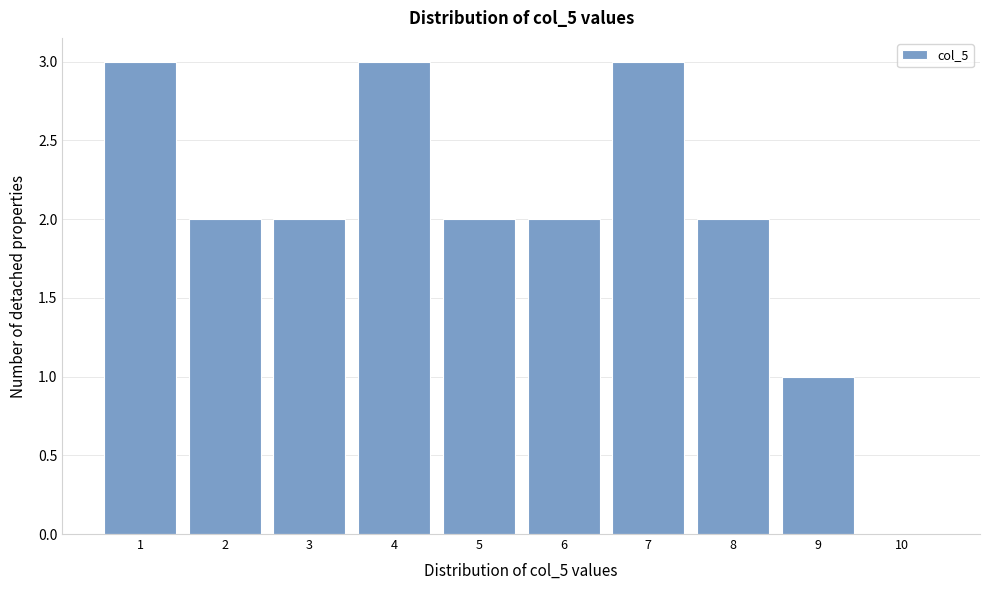

Reading left to right, transcribe all the data shown in this chart.

1=3	2=2	3=2	4=3	5=2	6=2	7=3	8=2	9=1	10=0